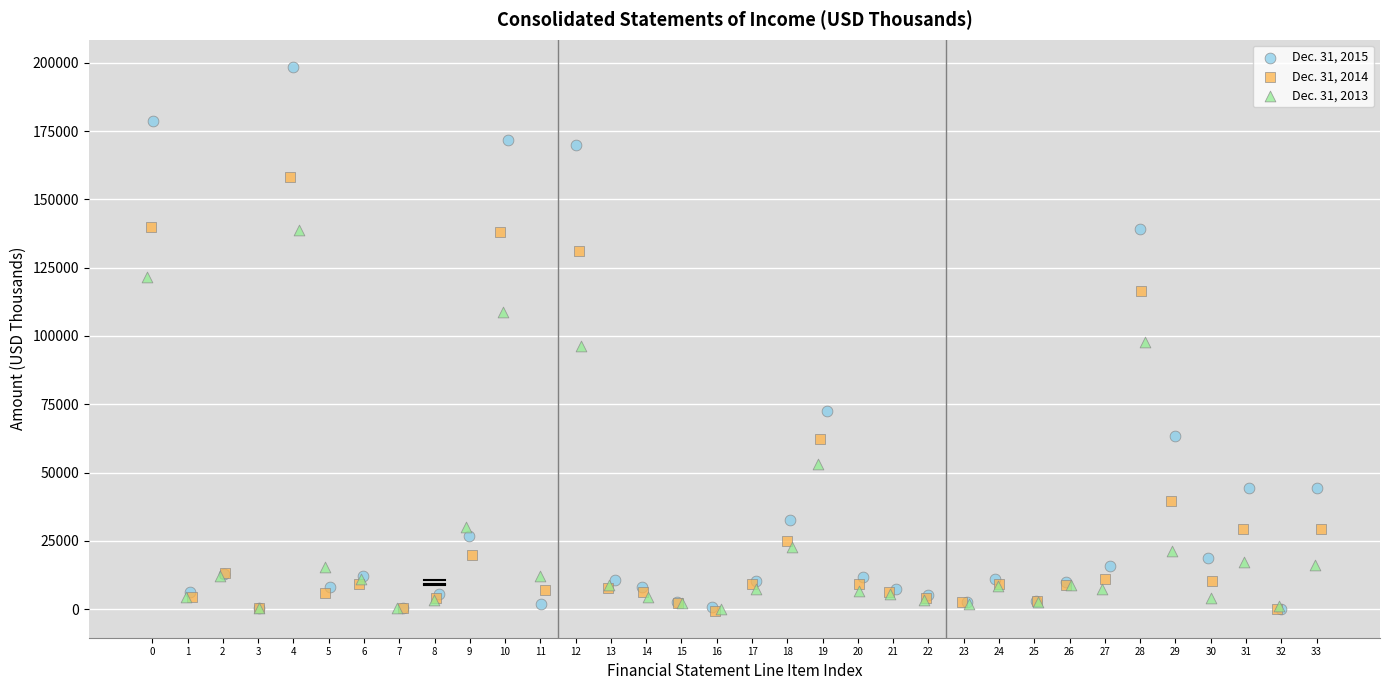

Which series contains the highest Y value?

Dec. 31, 2015